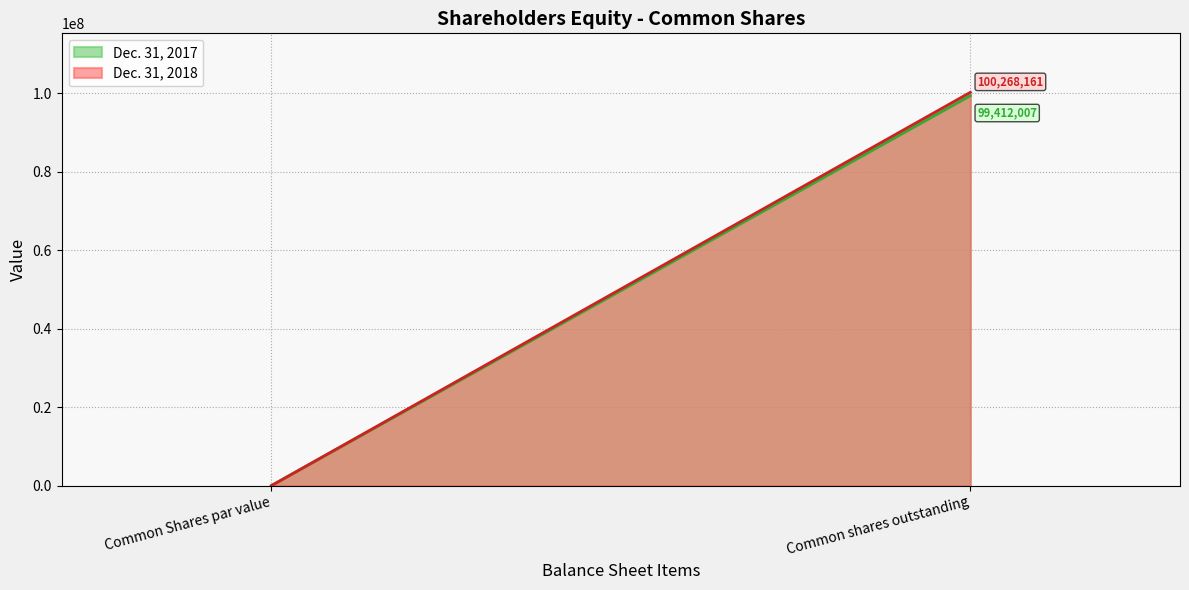

What position from the left is Common shares outstanding?

2